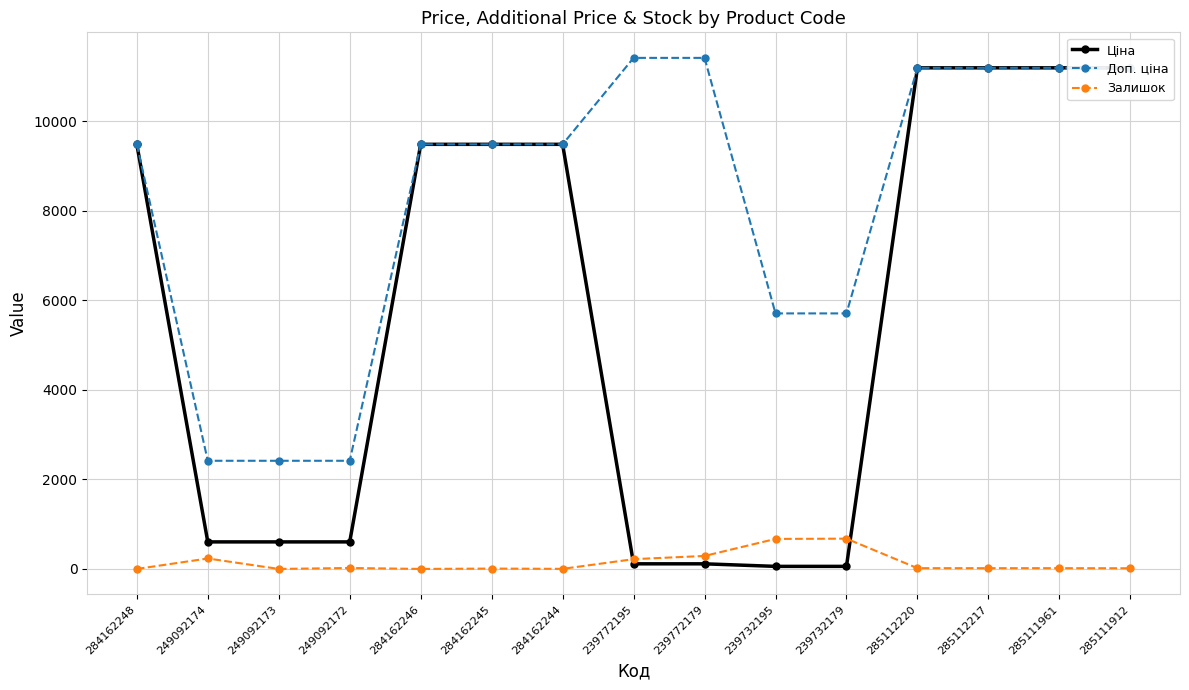

Is it true that Залишок equals 47.1 at 249092174?

False